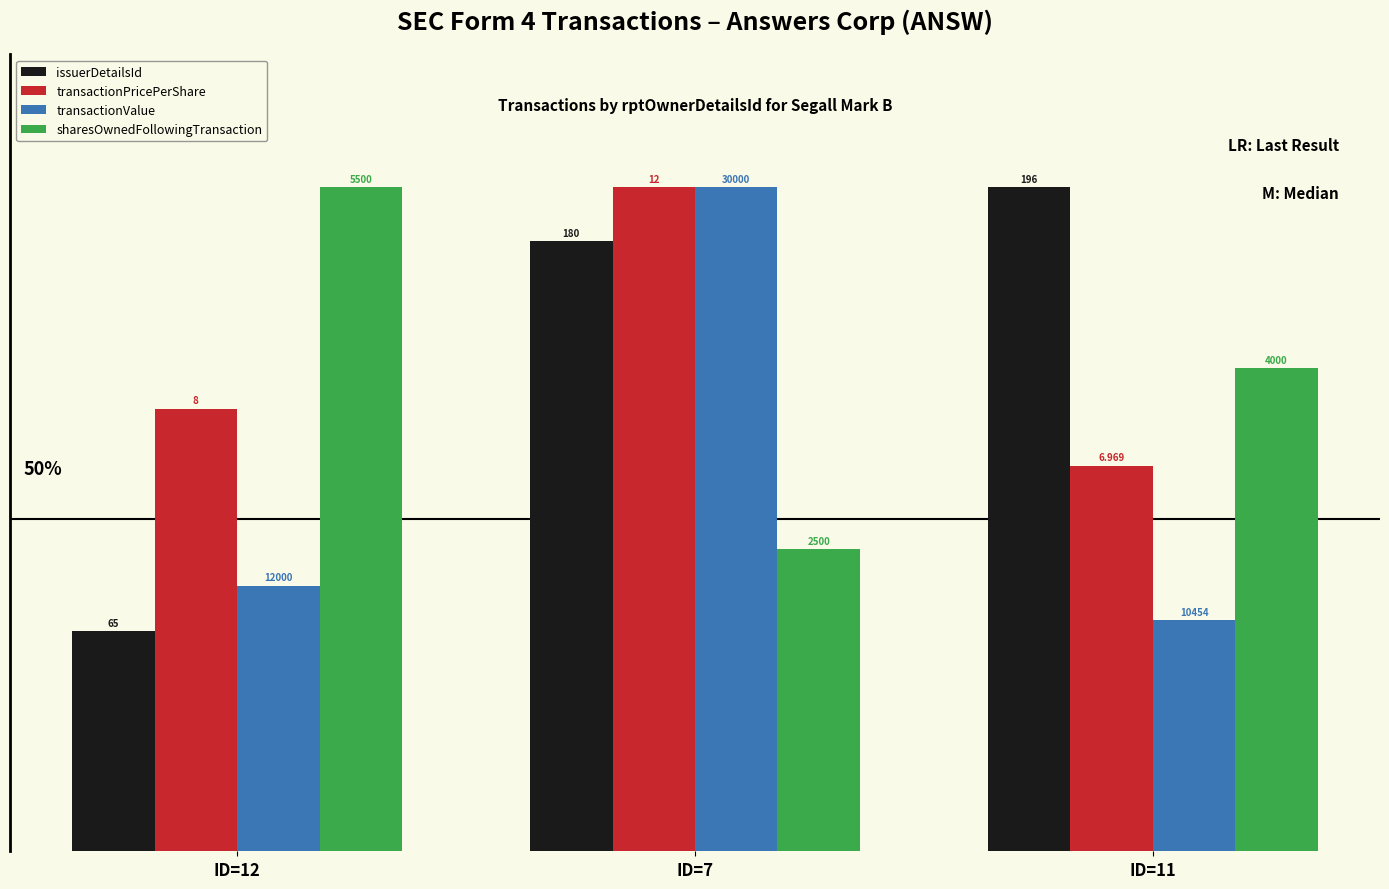

How many bars are there in each group?

4